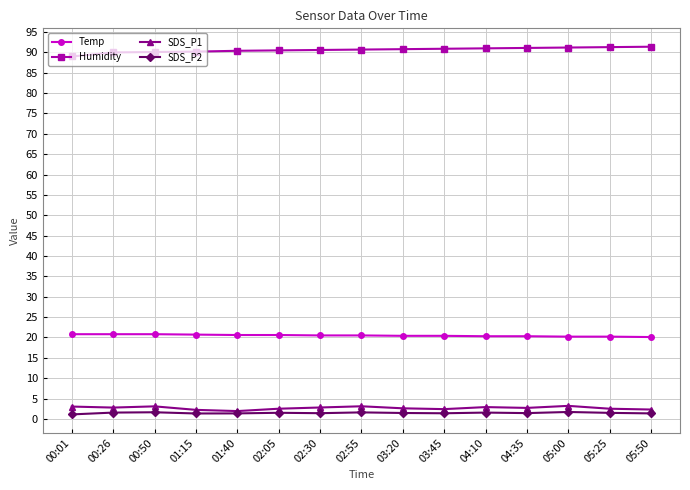

How many series are shown in this chart?

4